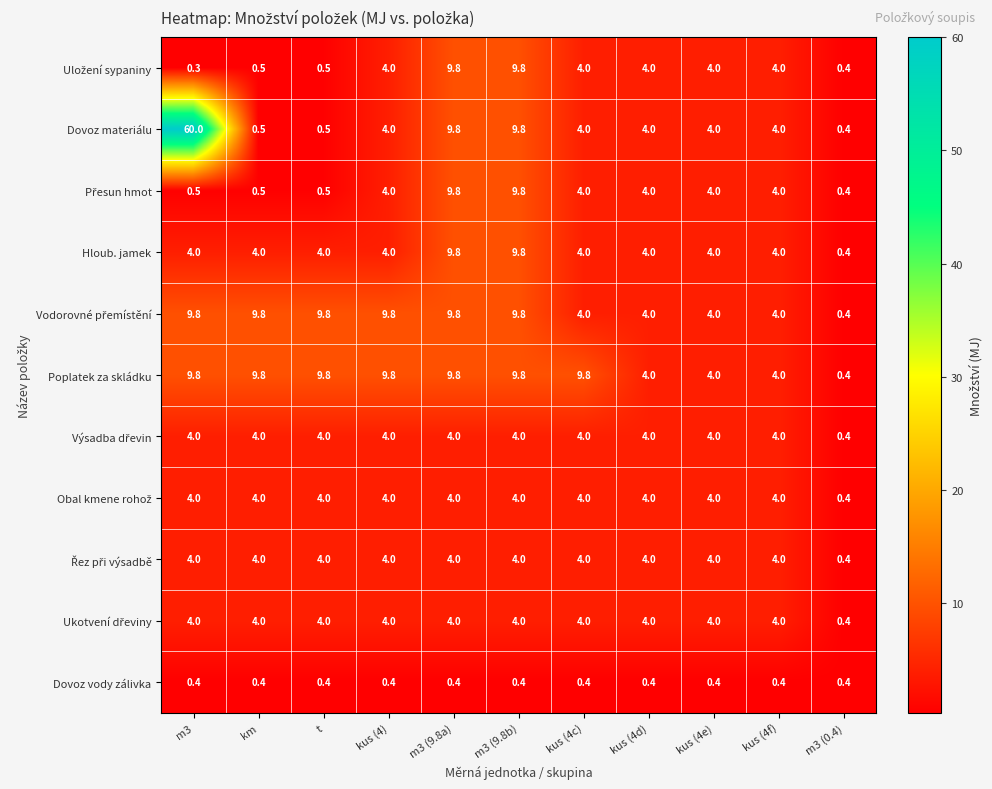

Which series has the largest range (max minus min)?

Dovoz materiálu